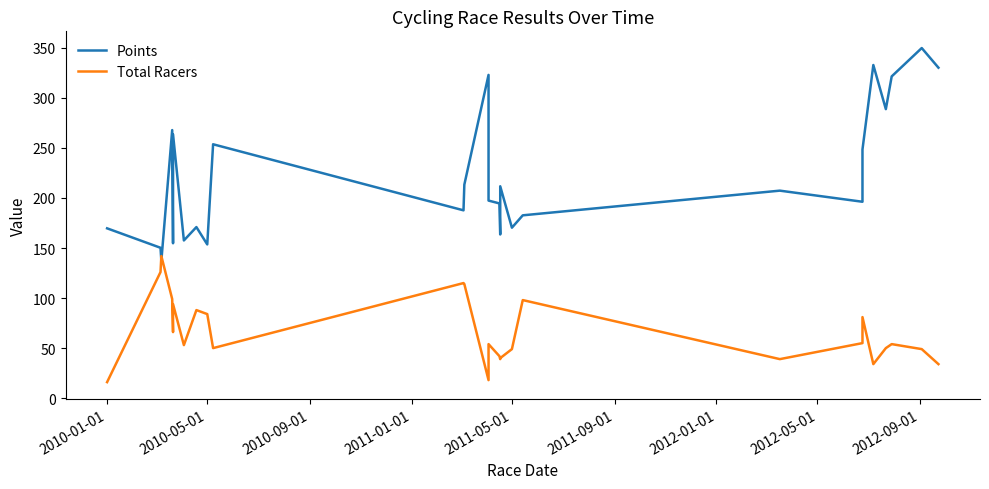

What are all the series names shown in the legend?

Points, Total Racers